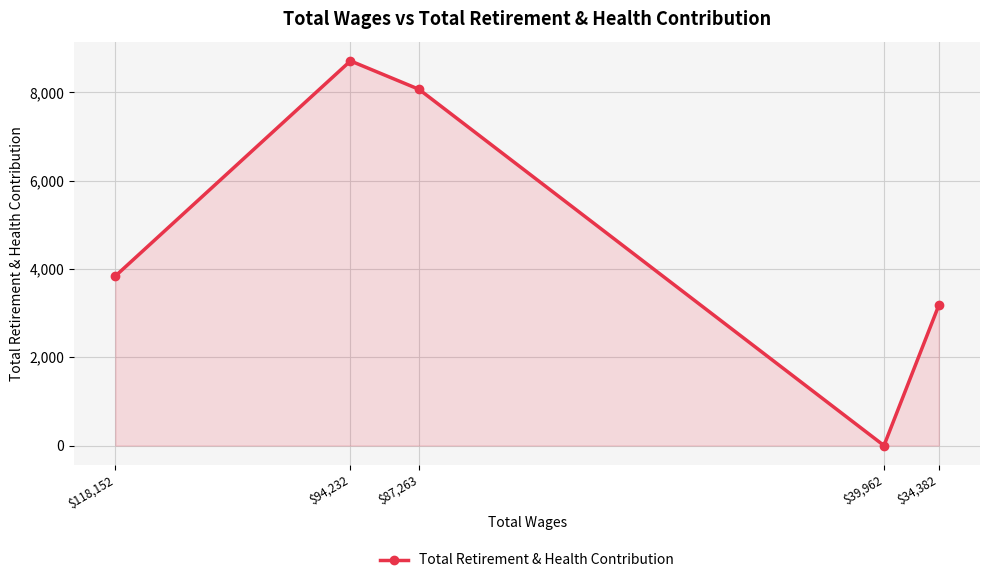

The value at $39,962 is 0. True or false?

True